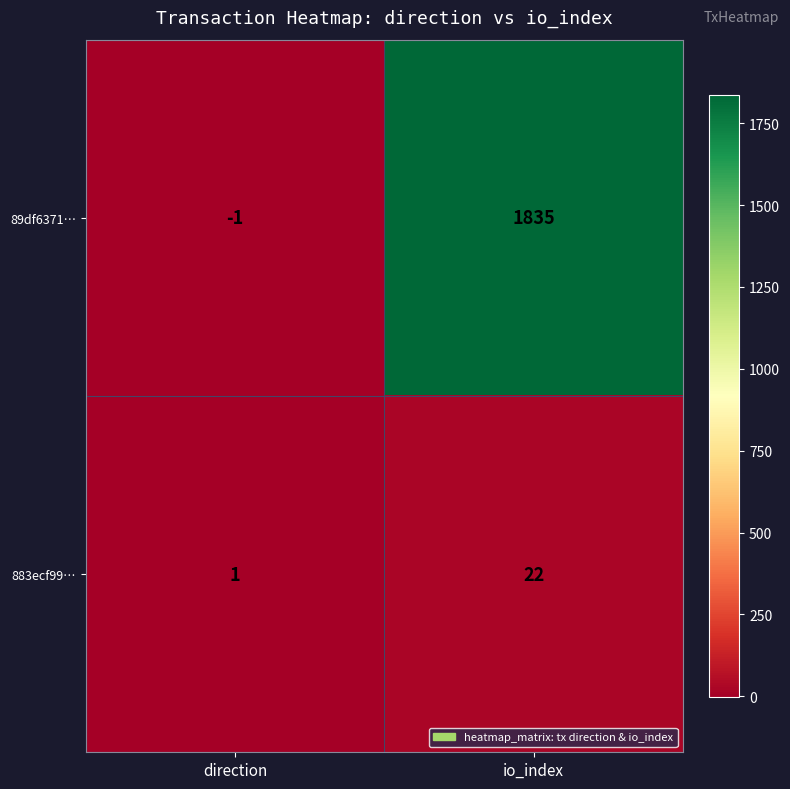

What is the difference between the 883ecf99… values at io_index and direction?

21